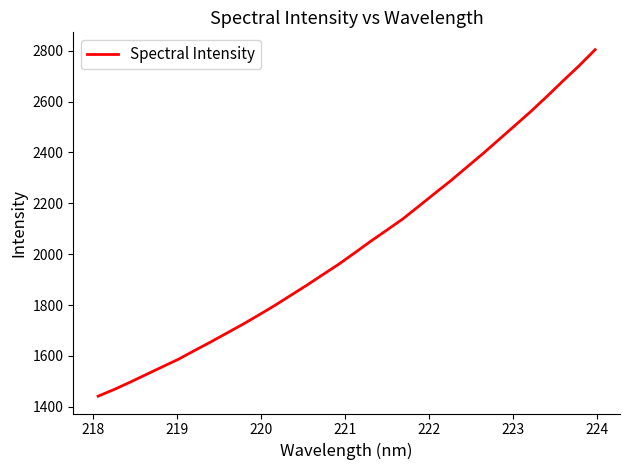

What is the difference between the maximum and minimum values?

1362.3